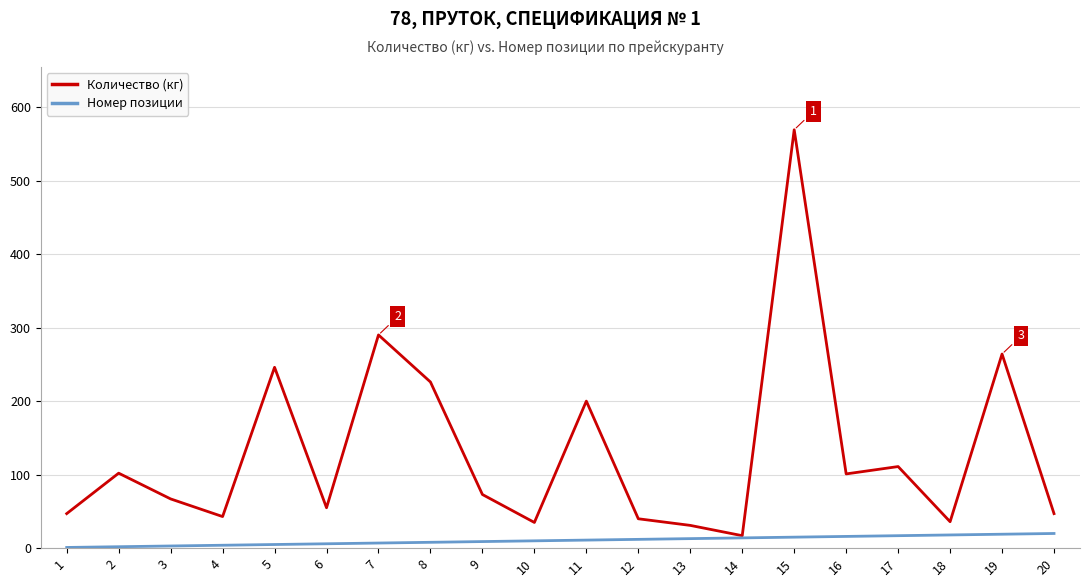

List the series in order of their overall mean, lowest first.

Номер позиции, Количество (кг)